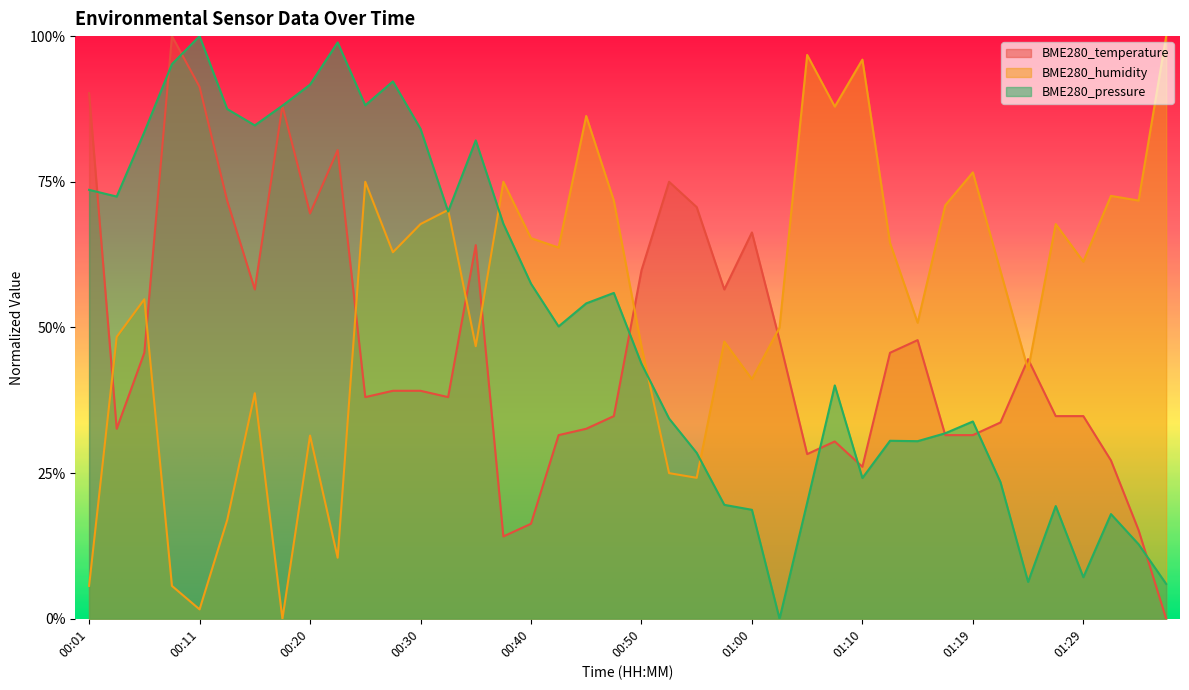

Is it true that BME280_humidity equals 1.0 at 01:12?

False